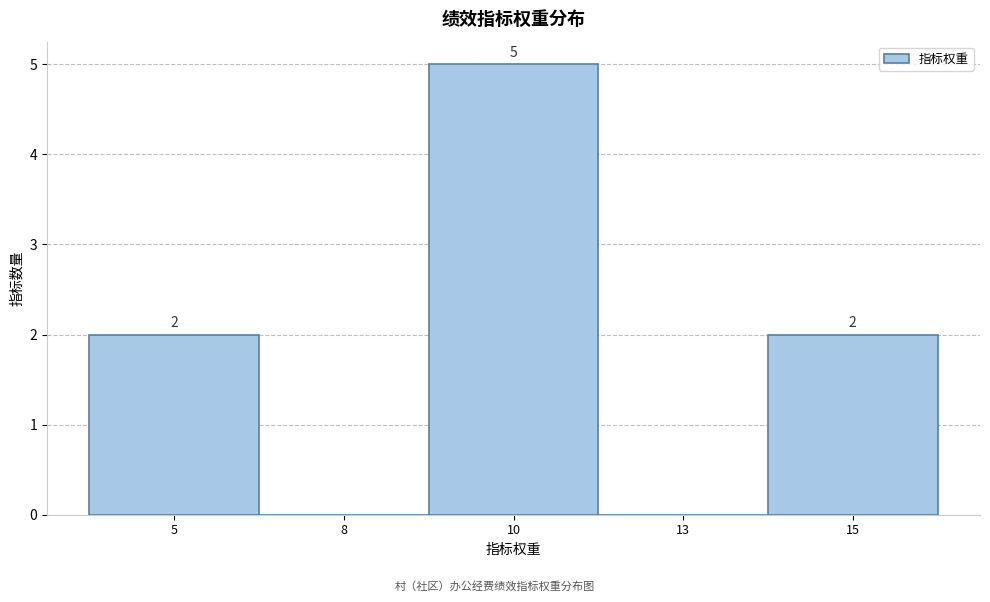

Reading left to right, extract all data points from this chart.

5=2	8=0	10=5	13=0	15=2